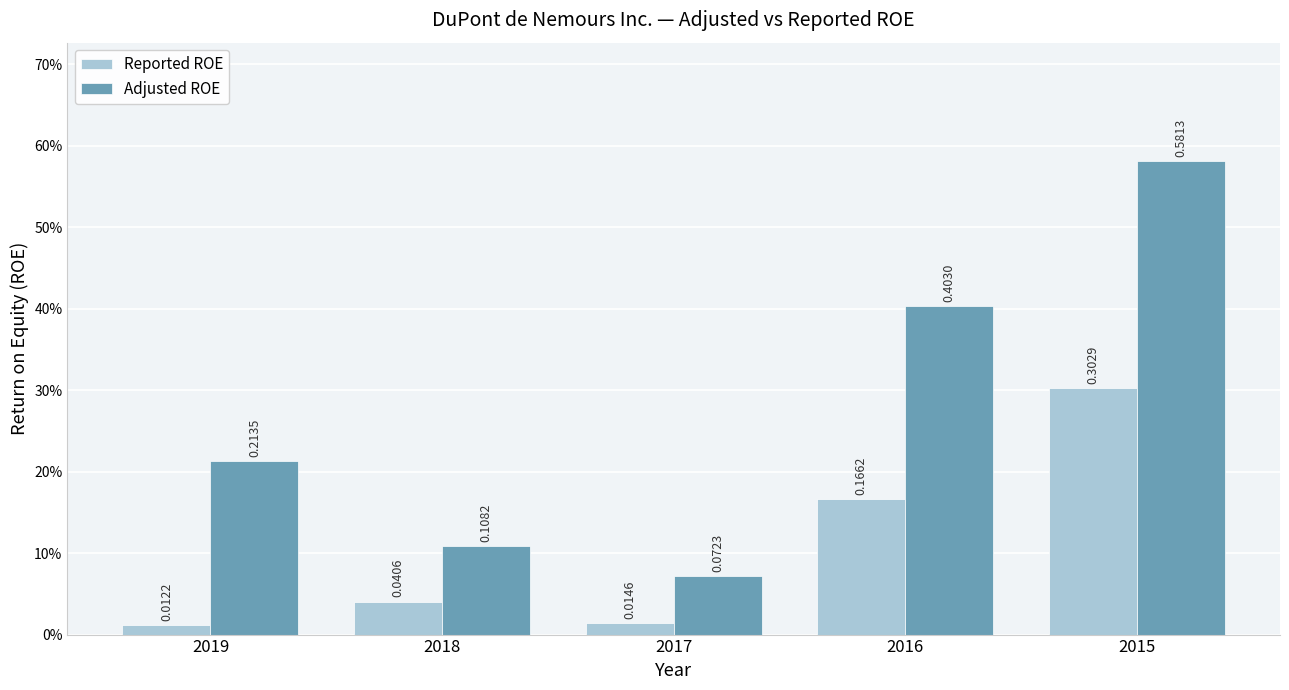

Does the chart contain stacked bars?

No